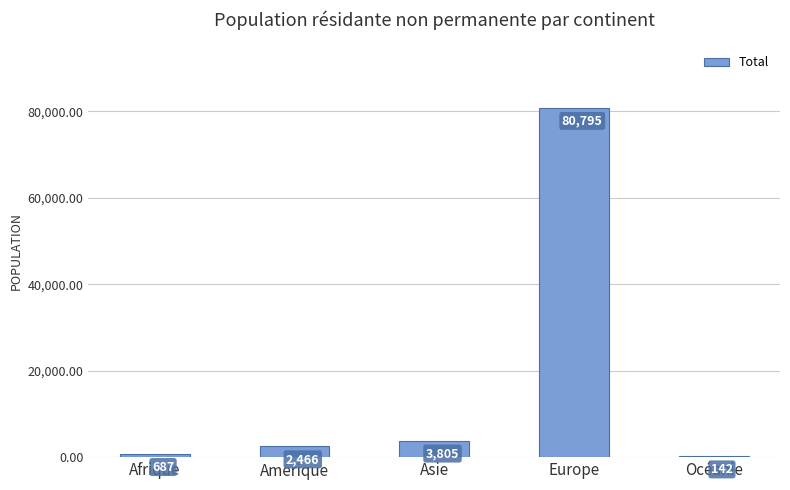

Which category has the highest value across all series?

Europe